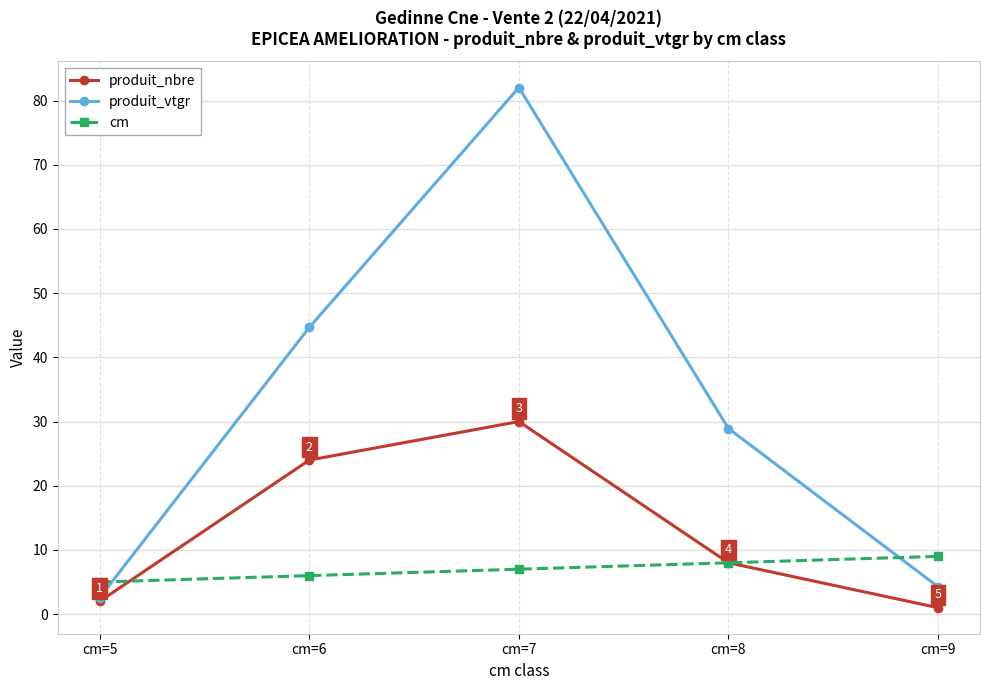

What is the sum of the produit_vtgr values at cm=6 and cm=7?

126.7